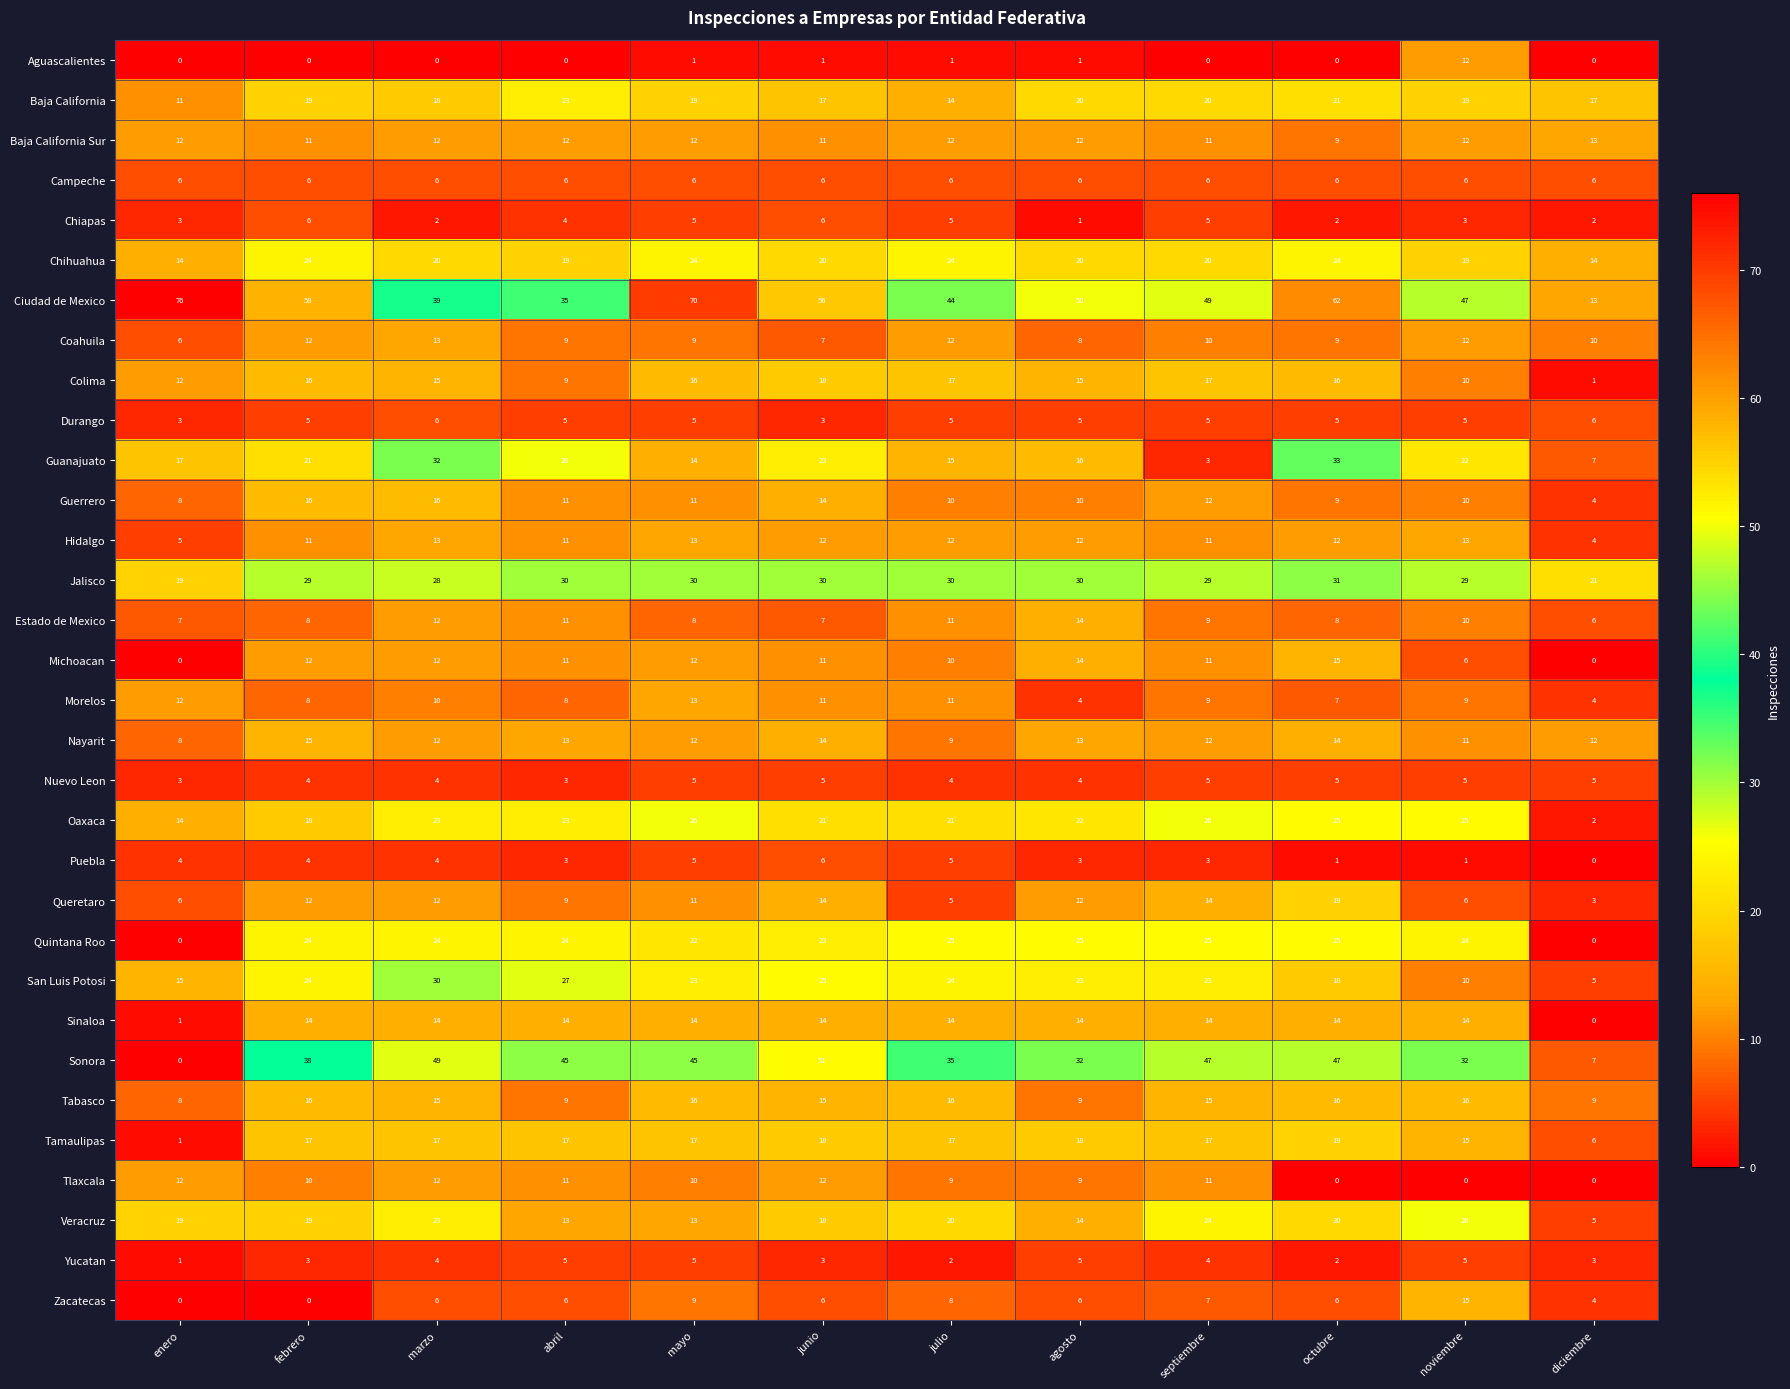

Which series has the largest range (max minus min)?

Ciudad de Mexico